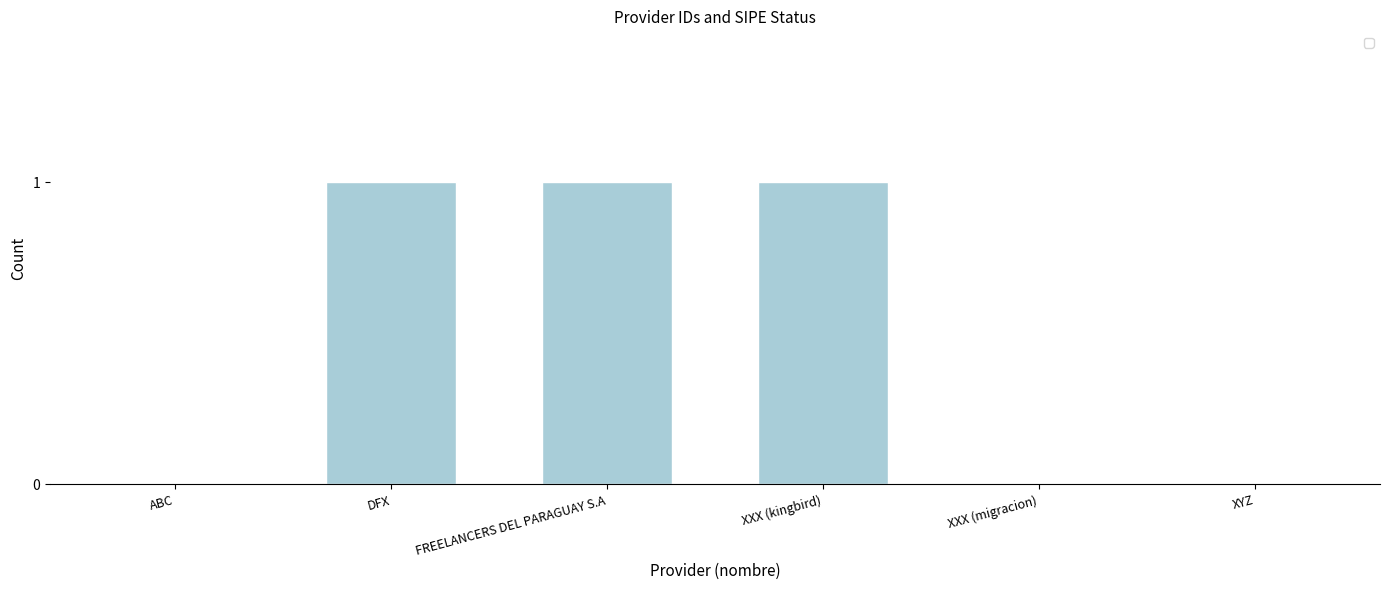

Reading left to right, list all the values displayed in this chart.

ABC=0	DFX=1	FREELANCERS DEL PARAGUAY S.A=1	XXX (kingbird)=1	XXX (migracion)=0	XYZ=0